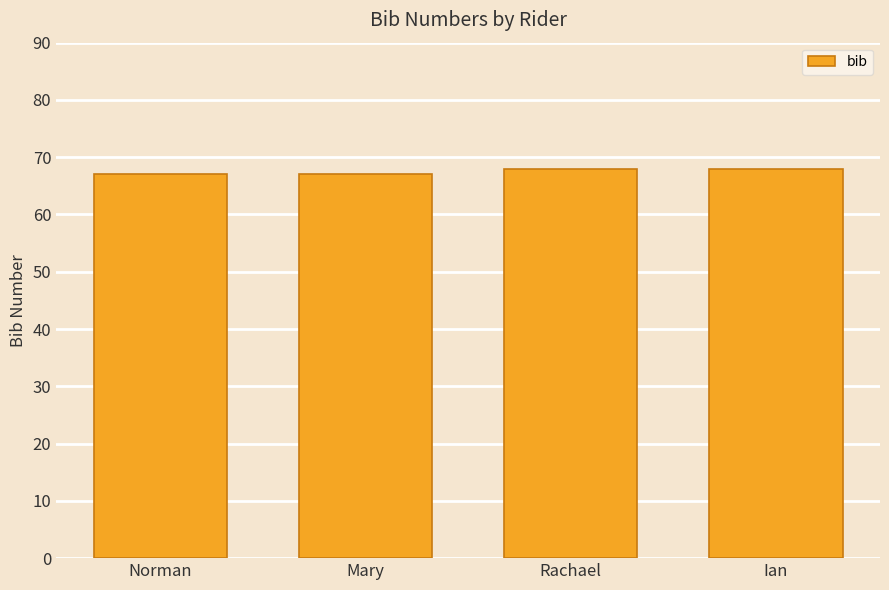

How many data points does each series have?

4